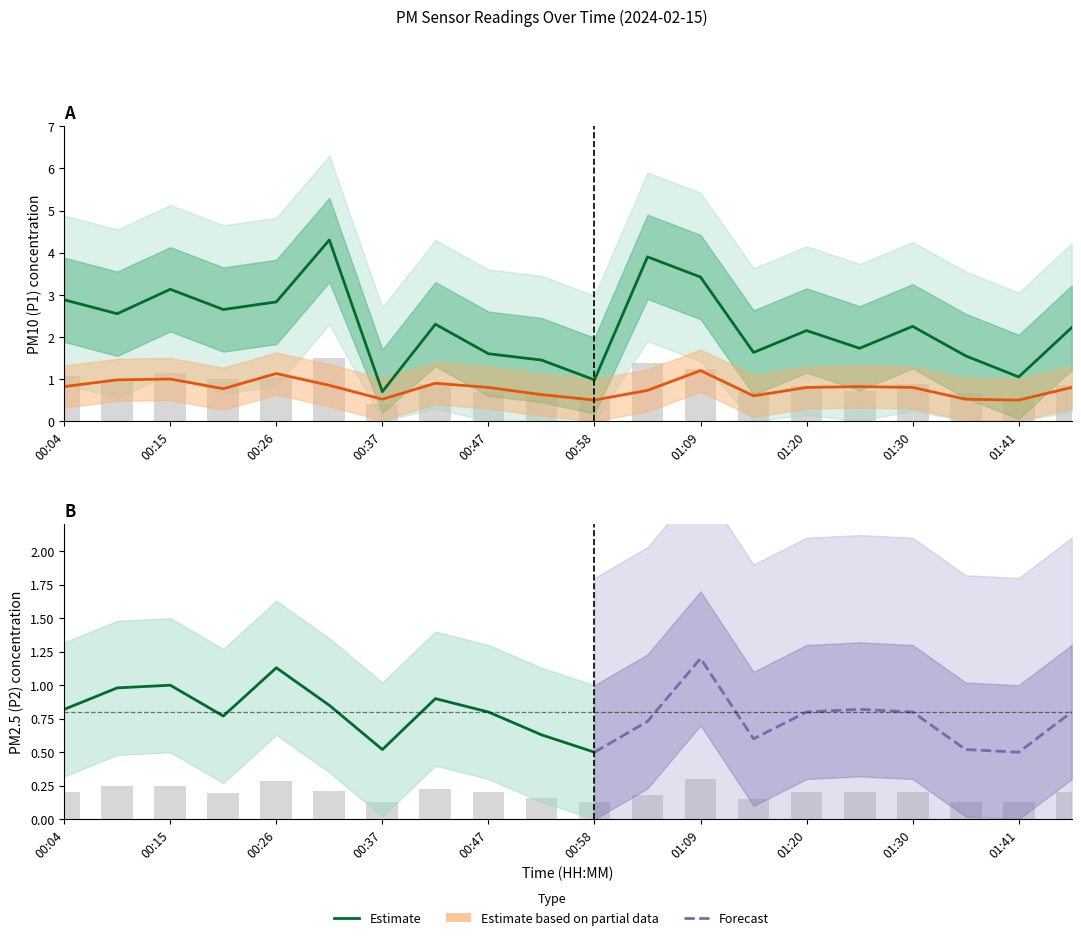

What is the sum of the P2 values at 00:58 and 01:20?

1.3